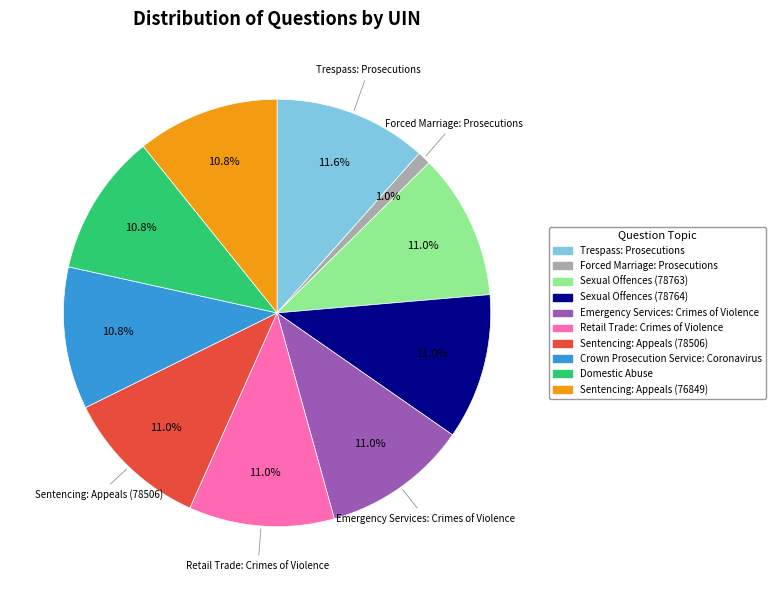

Which slice is the largest?

Trespass: Prosecutions